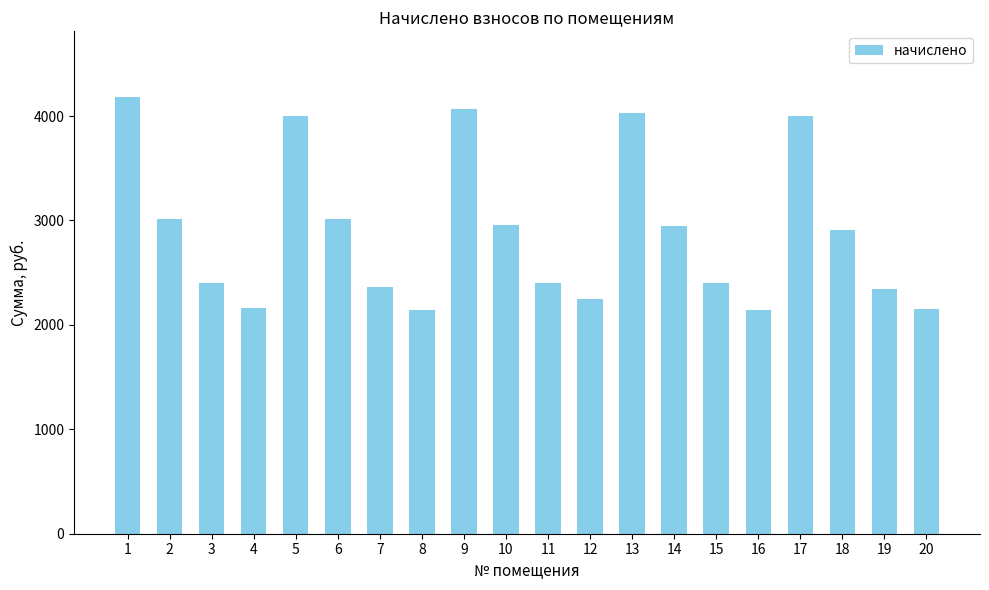

What value does the data have at 6?

3013.9